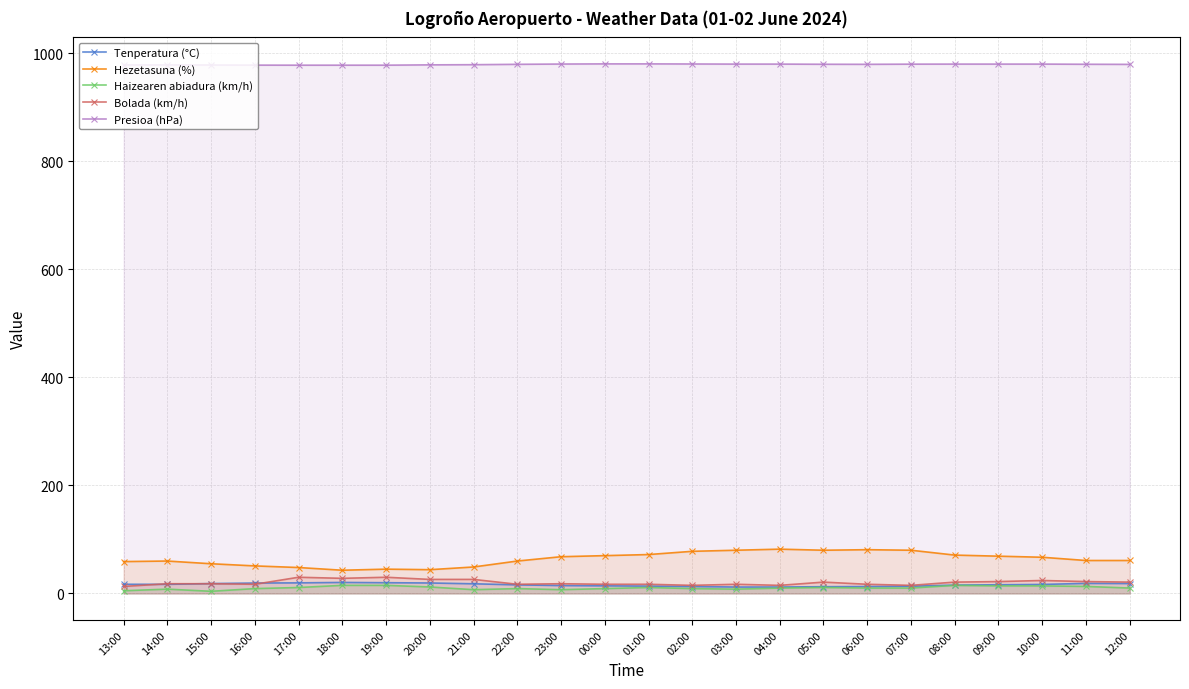

What is the greatest value displayed?

979.9